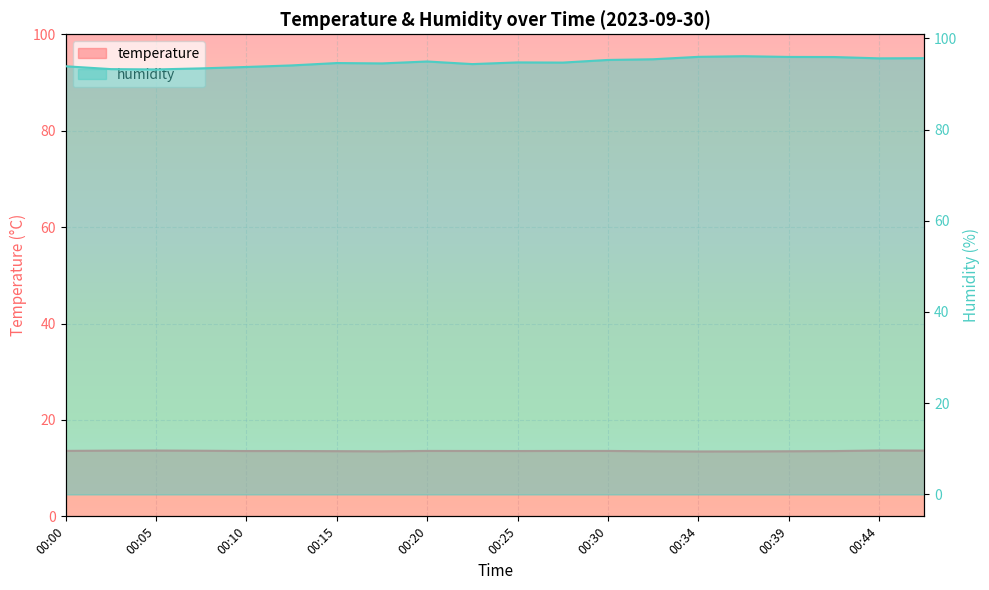

At which category does the chart reach its peak across all series?

00:37